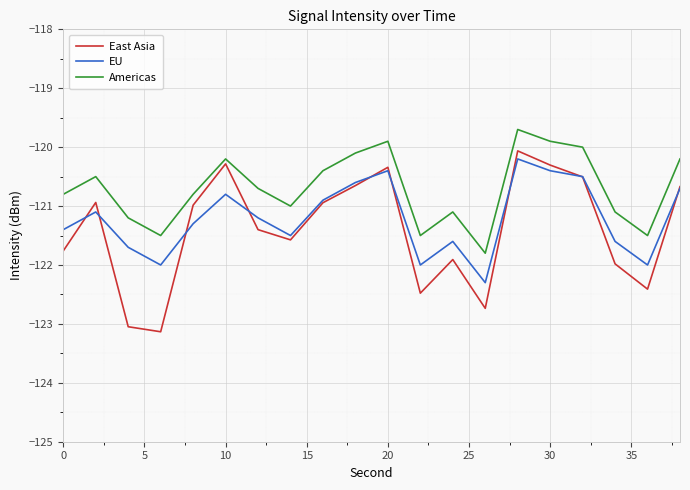

What are all the series names shown in the legend?

East Asia, EU, Americas